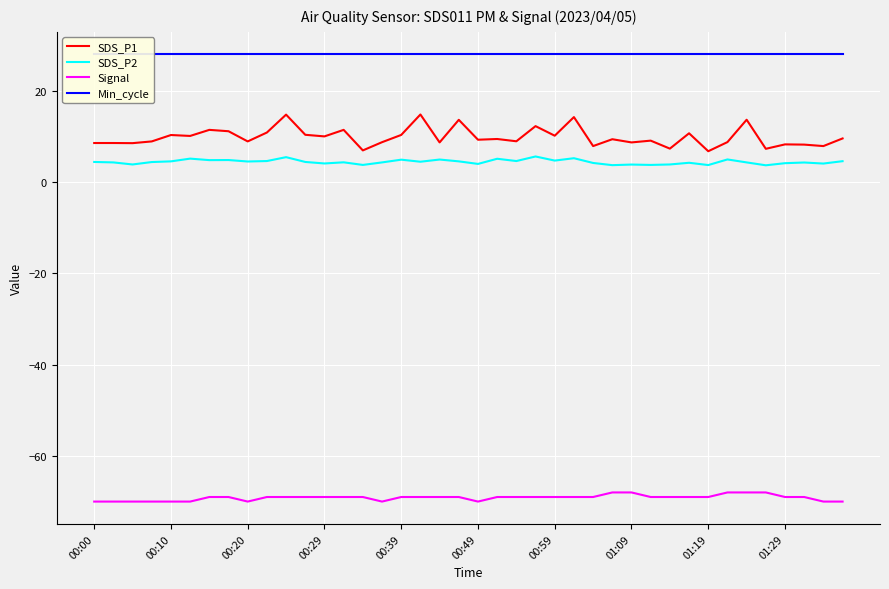

Which category has the lowest value across all series?

00:00